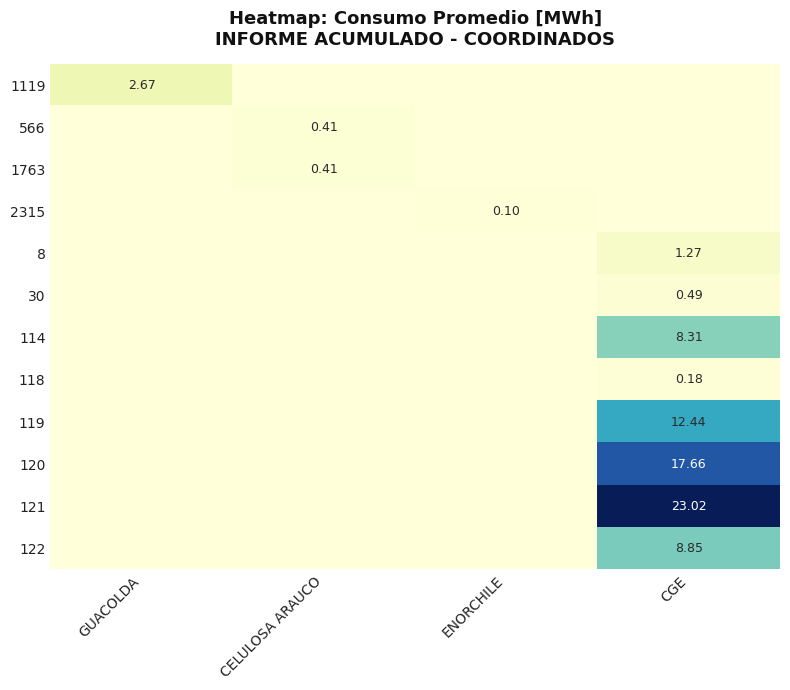

How many values in 8 are above zero?

1